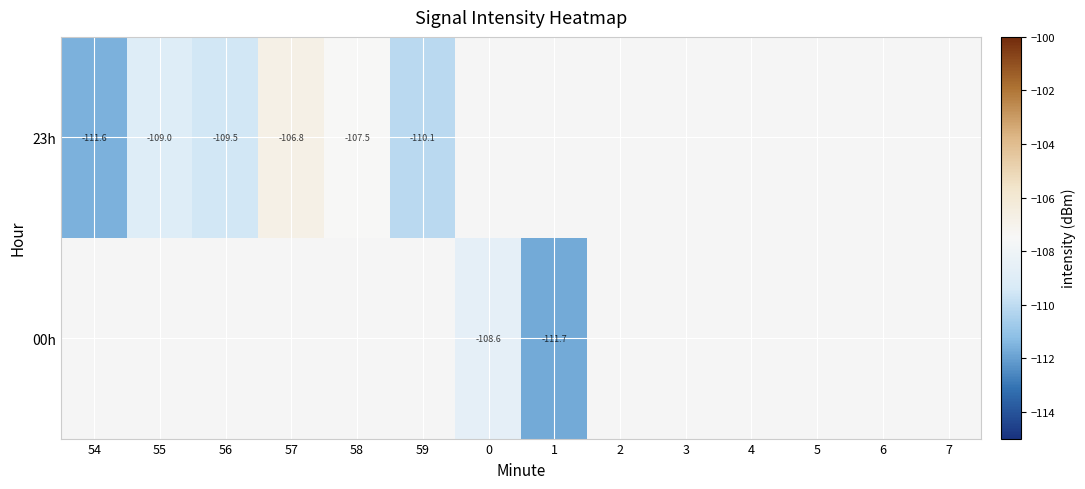

Is the value of 00h at 0 greater than the value of 23h at 56?

Yes